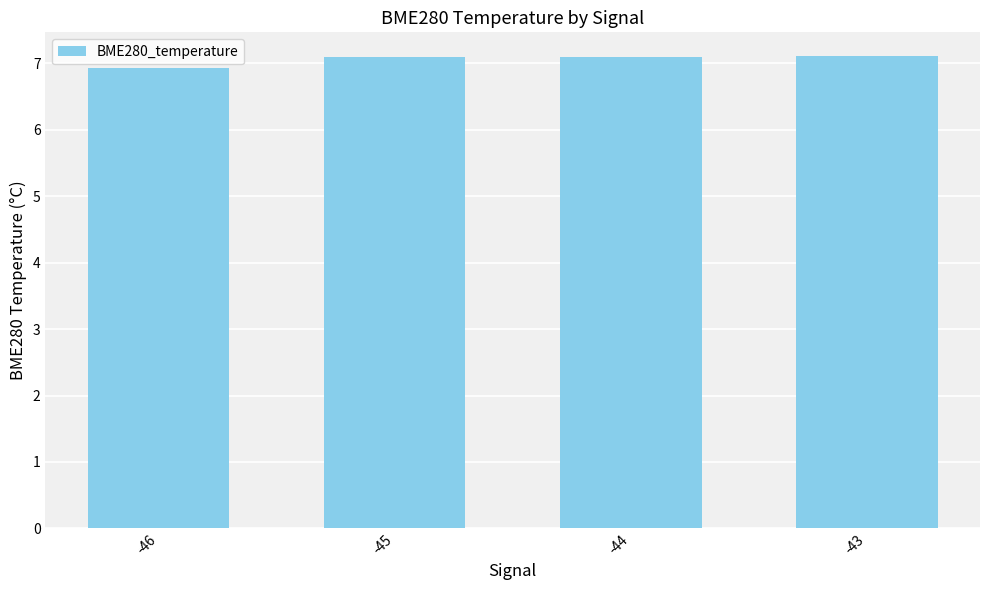

Are the bars horizontal?

No